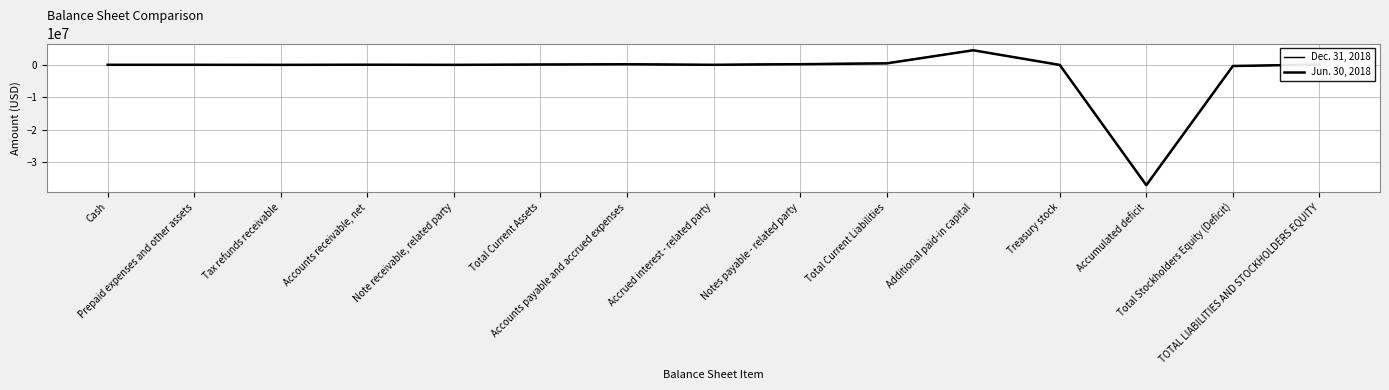

How many lines are shown in the chart?

2